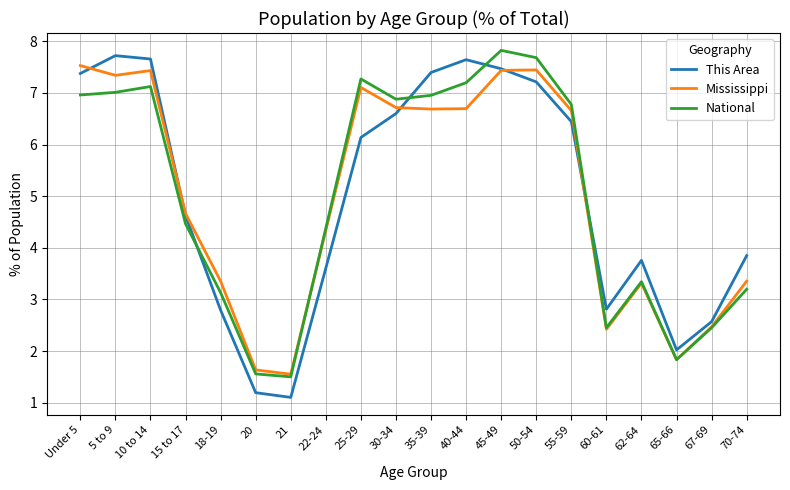

List the series in order of their peak value, lowest first.

Mississippi, This Area, National